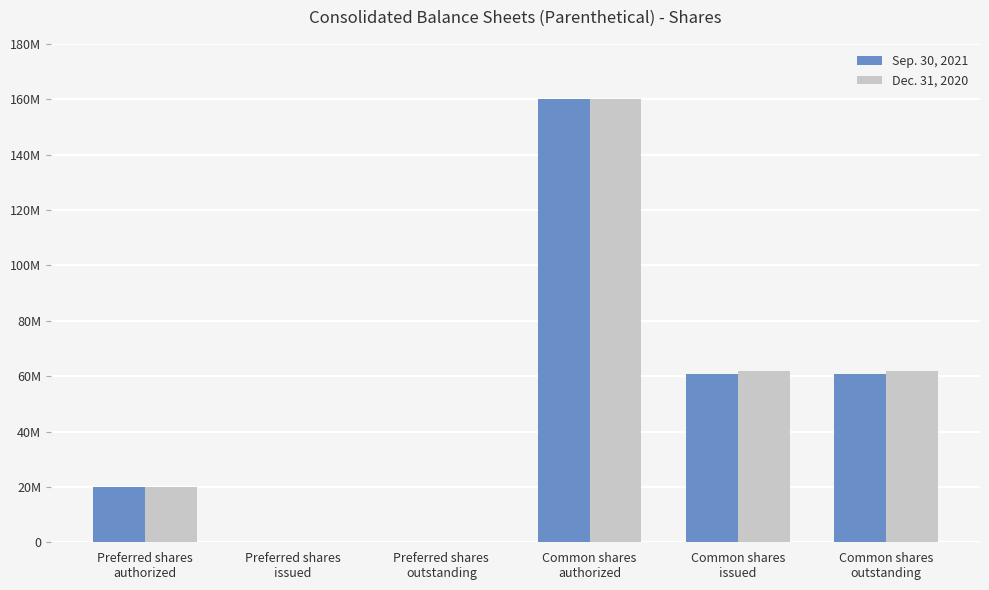

Does the chart contain stacked bars?

No